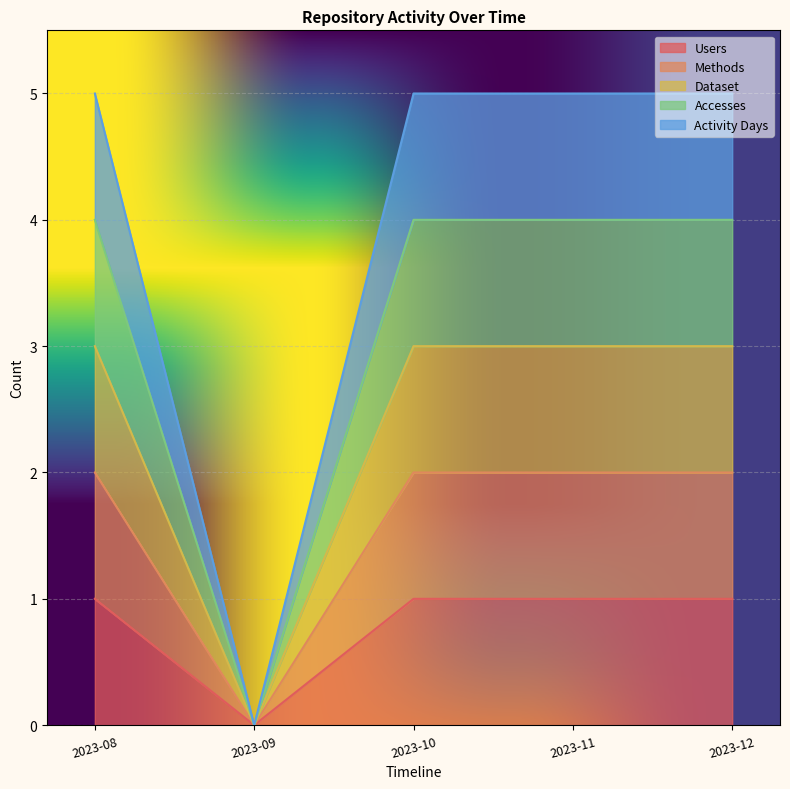

How many interior local valleys does the Accesses series have?

1